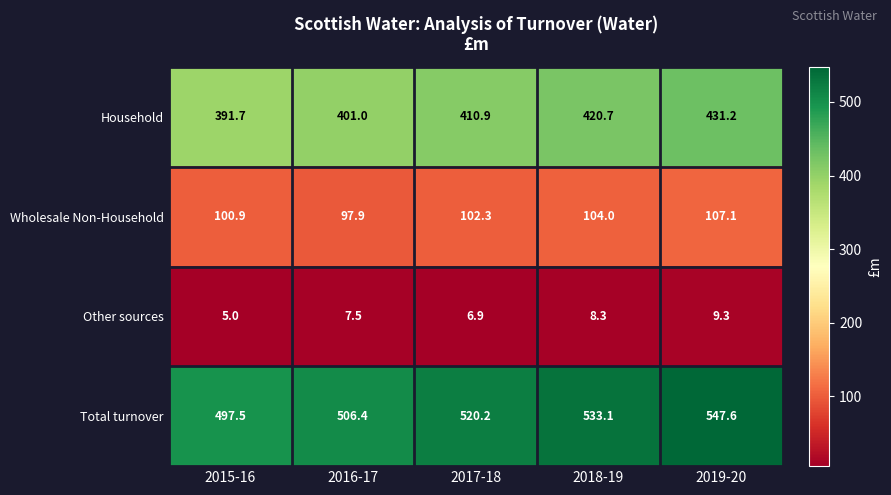

Reading right to left, what are all the values shown in this chart?

Household: 431.2	420.7	410.9	401.0	391.7
Wholesale Non-Household: 107.1	104.0	102.3	97.9	100.9
Other sources: 9.3	8.3	6.9	7.5	5.0
Total turnover: 547.6	533.1	520.2	506.4	497.5